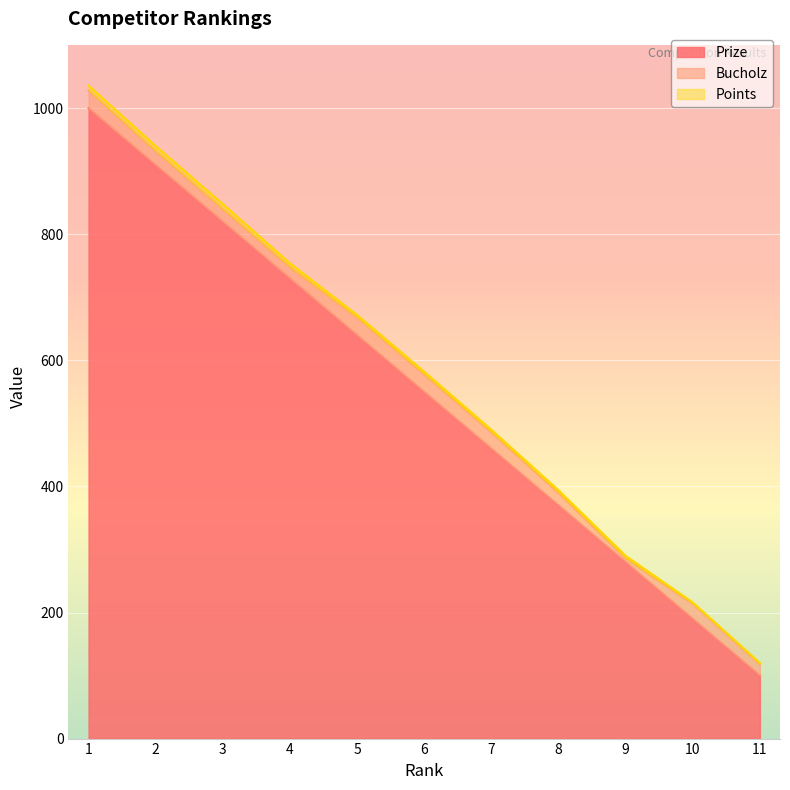

What is the value of the Bucholz point at the 6th from the left?

28